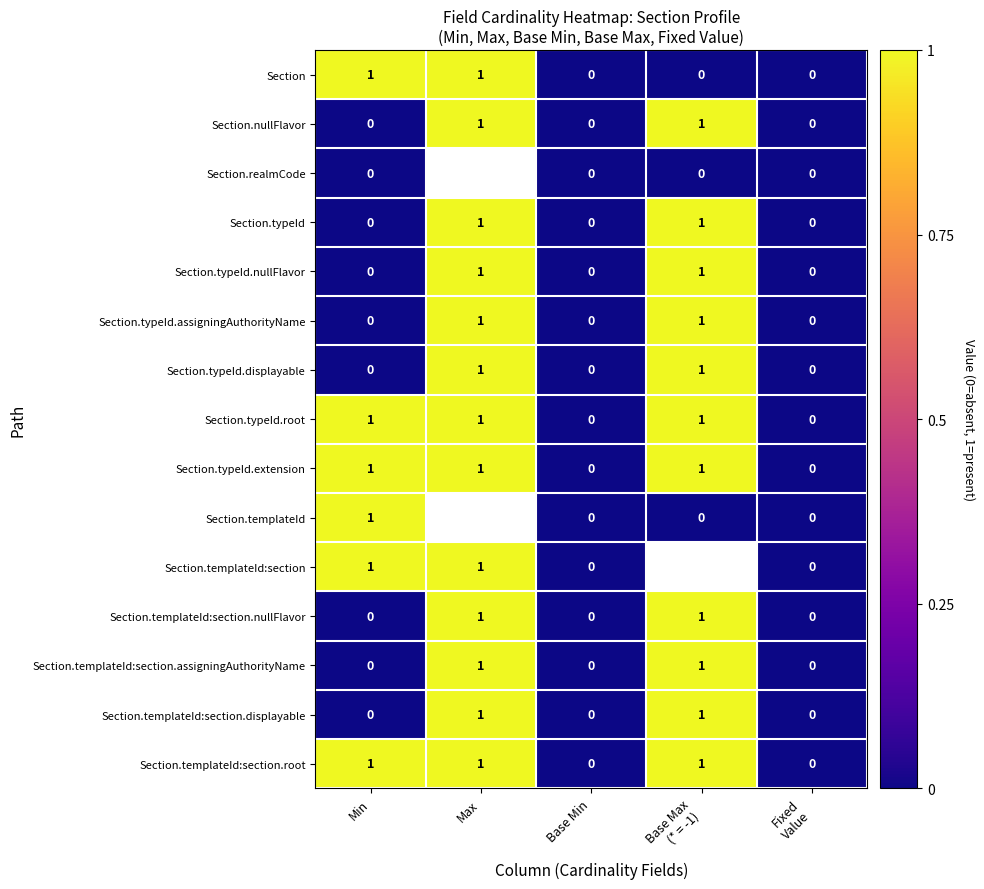

Count the Section.nullFlavor values in the range 0 to 1.

5